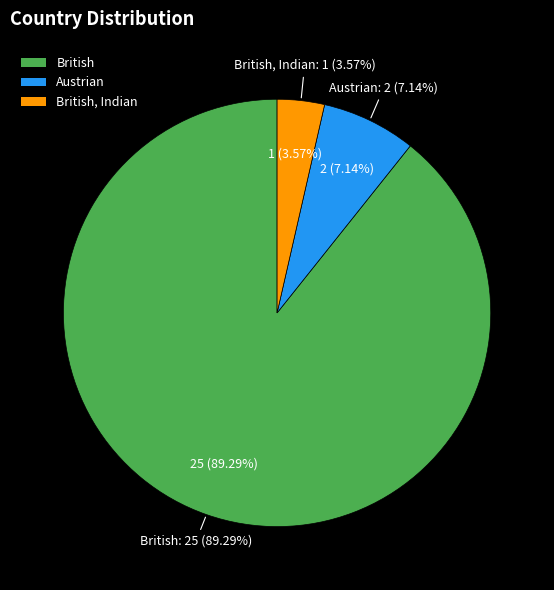

Rank the categories by value from lowest to highest.

British, Indian, Austrian, British